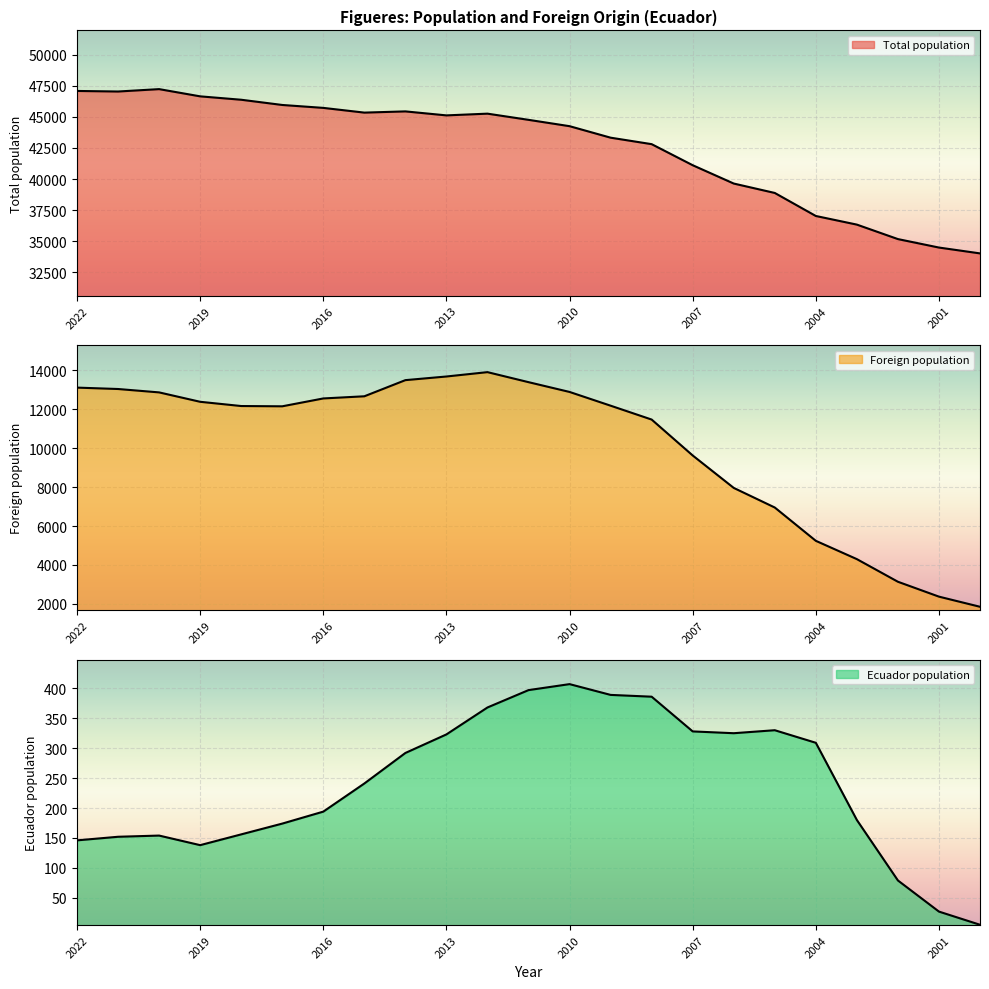

In Total population, how many points are lower than both neighbors (excluding endpoints)?

3